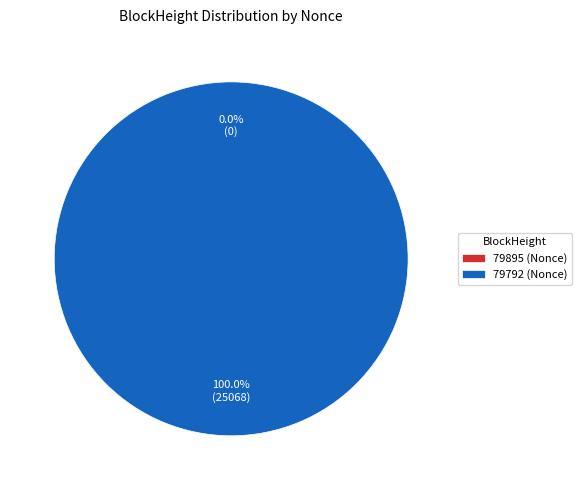

To the nearest percent, what percentage of the pie is 79792?

100%